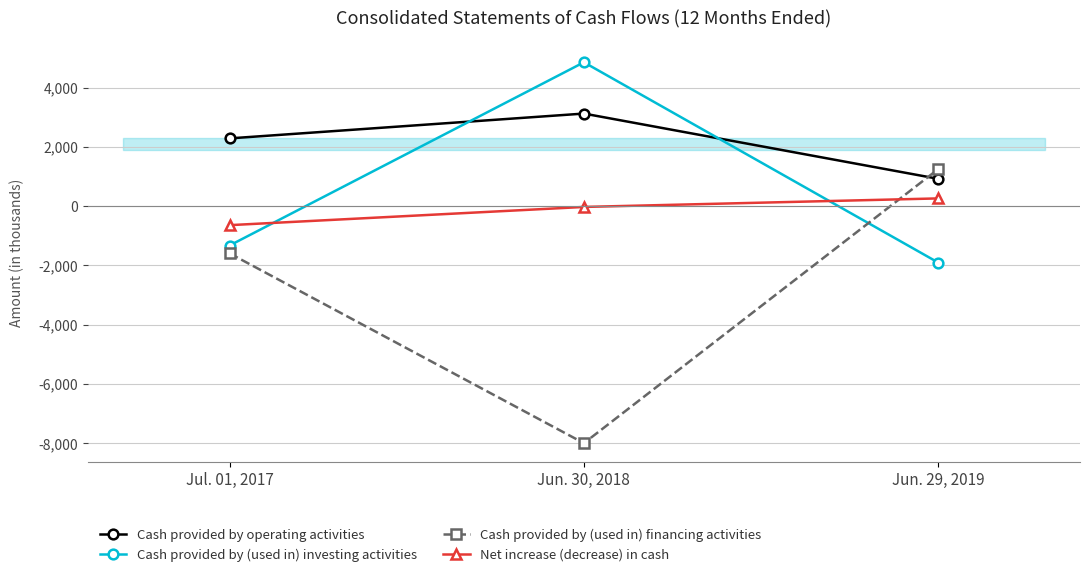

Is it true that Net increase (decrease) in cash equals -645 at Jul. 01, 2017?

True